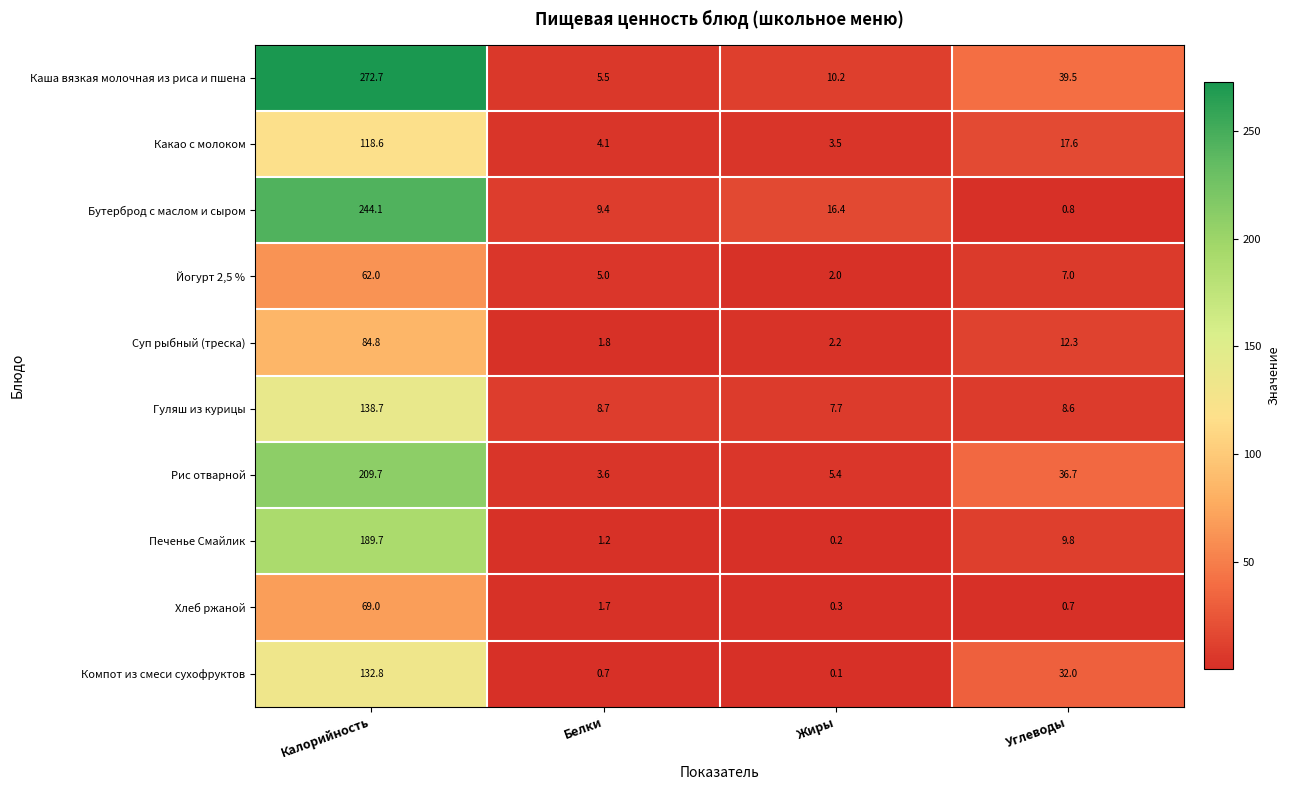

What is the maximum value shown in the chart?

272.7